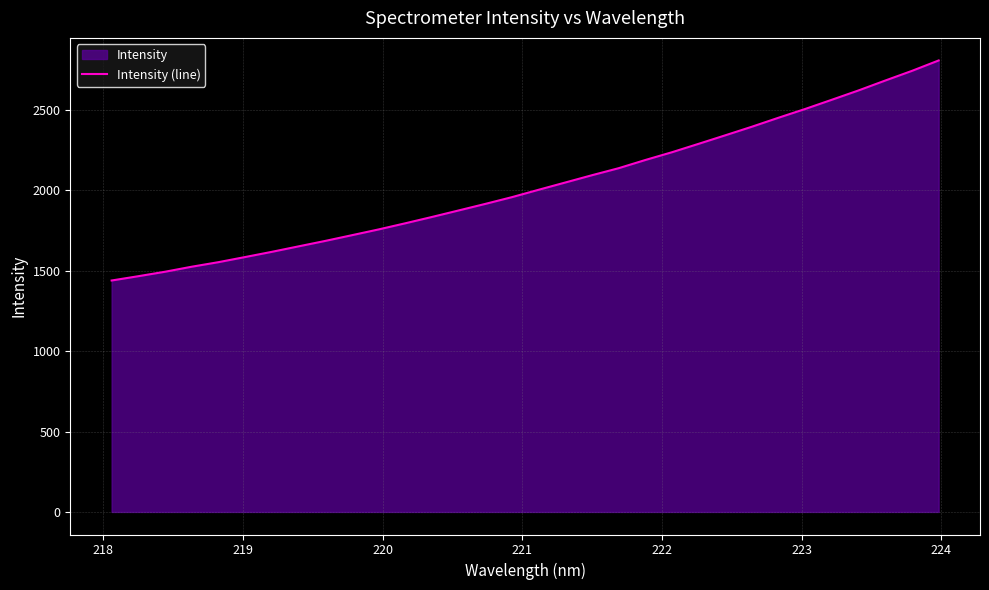

What is the maximum value shown in the chart?

2807.5